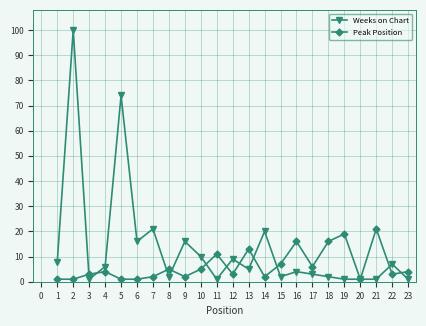

Rank the series by their maximum value, from lowest to highest.

Peak Position, Weeks on Chart